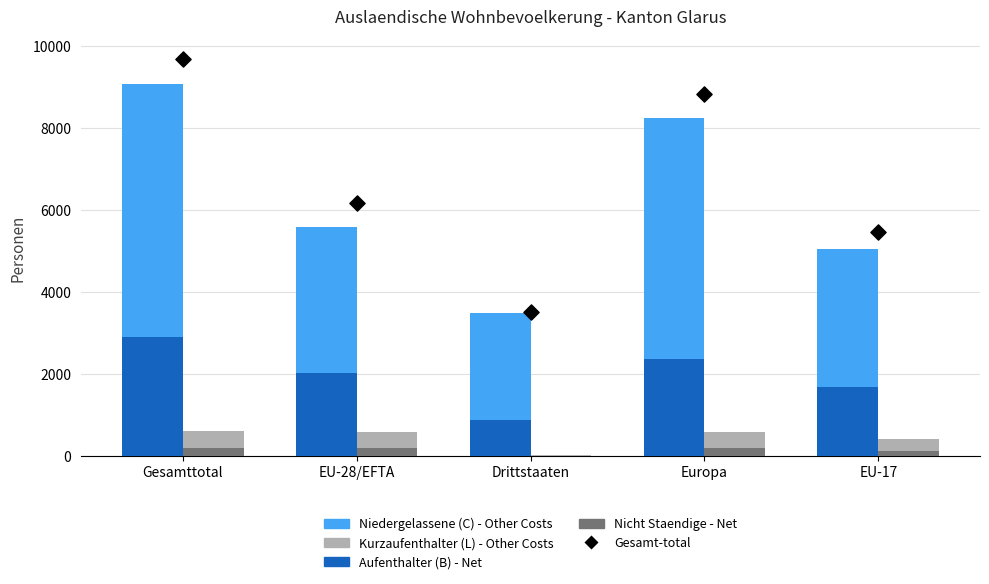

What is the total value across all series at Gesamttotal?

19376